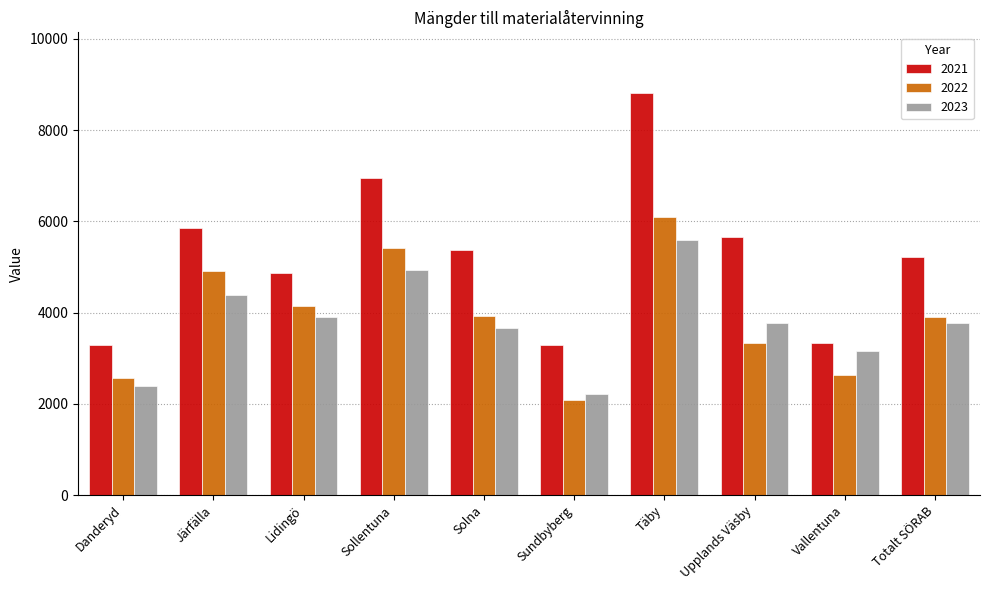

What is the difference between the 2021 values at Täby and Järfälla?

2972.5